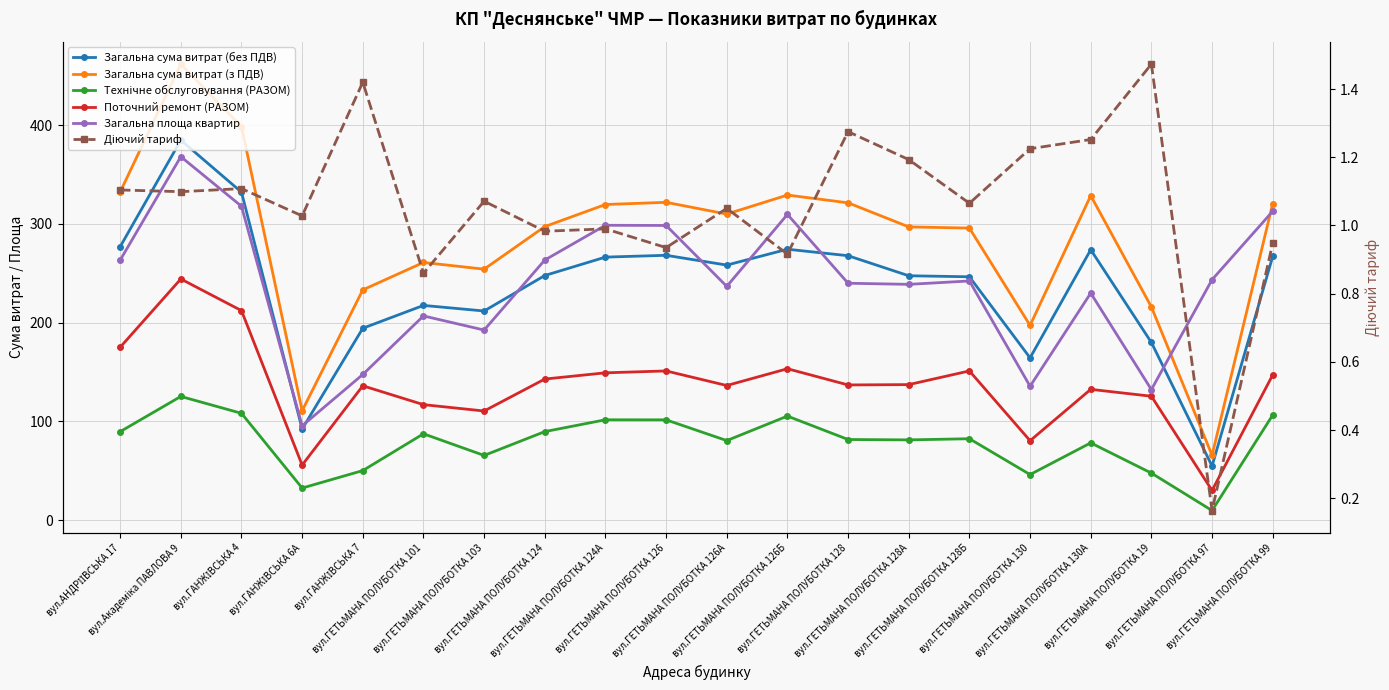

What is the spread (max minus min) of values at вул.ГЕТЬМАНА ПОЛУБОТКА 126Б?

328.3